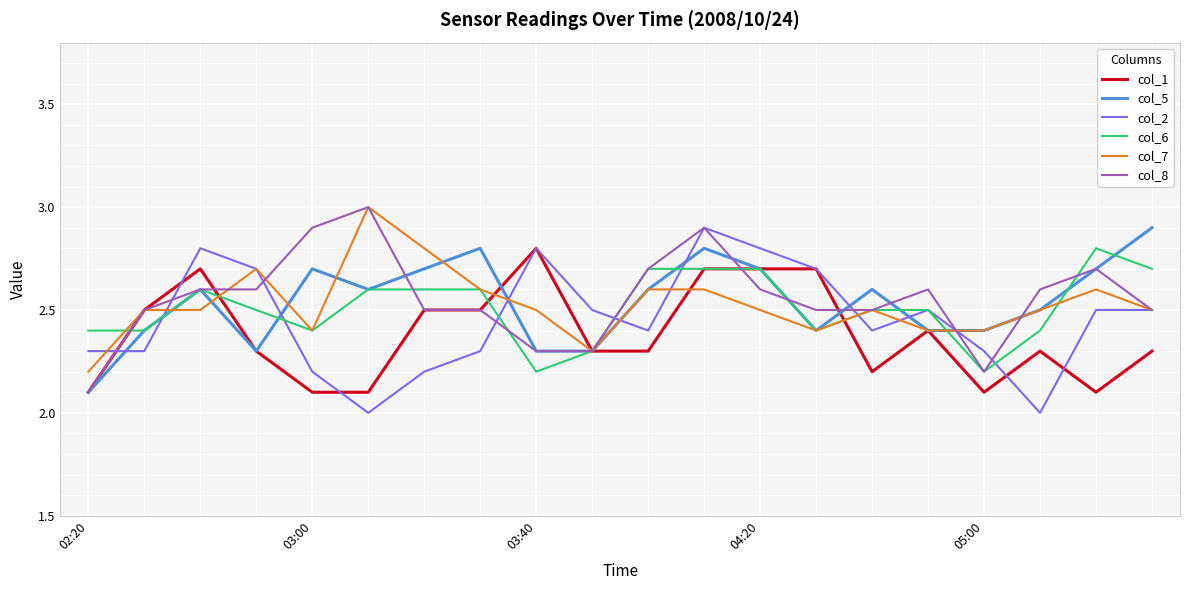

In col_5, how many points are higher than both neighbors (excluding endpoints)?

5